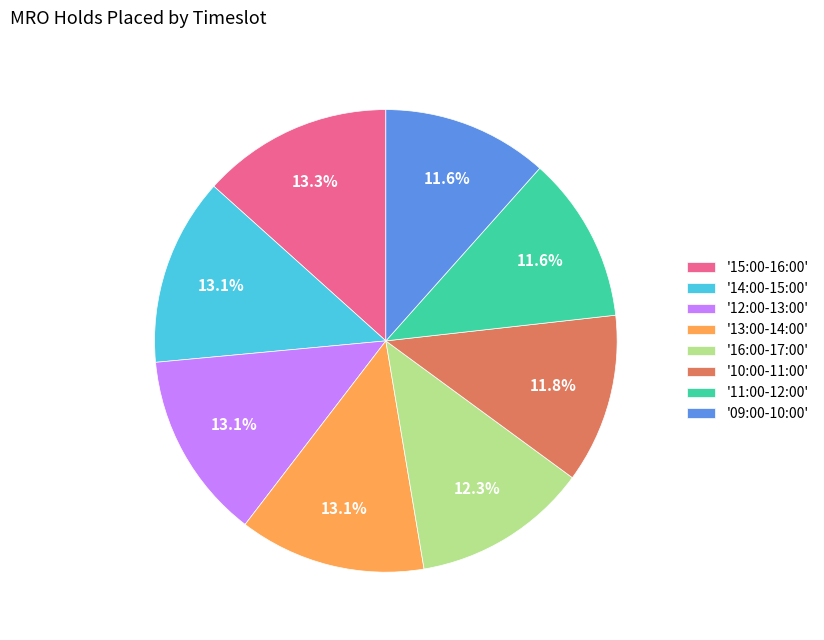

Is there a majority slice in this chart?

No